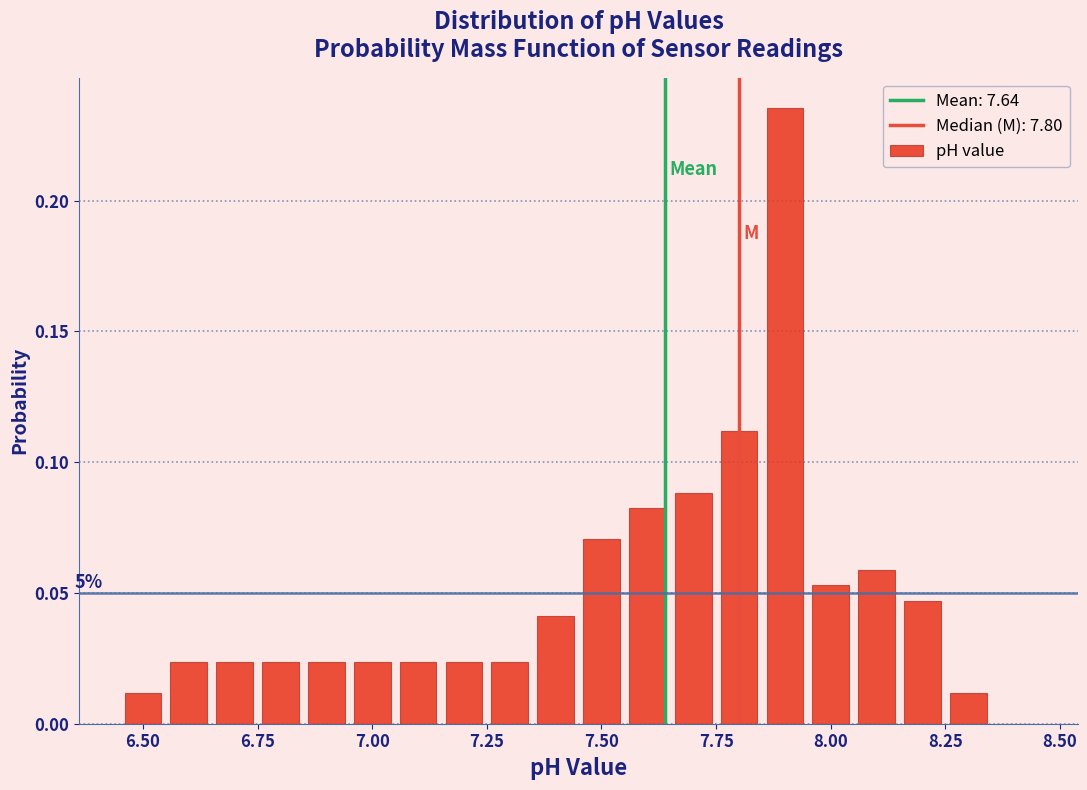

Around what value on the x-axis is the tallest bar? Give the approximate position of its centre, as read against the axis.

7.90